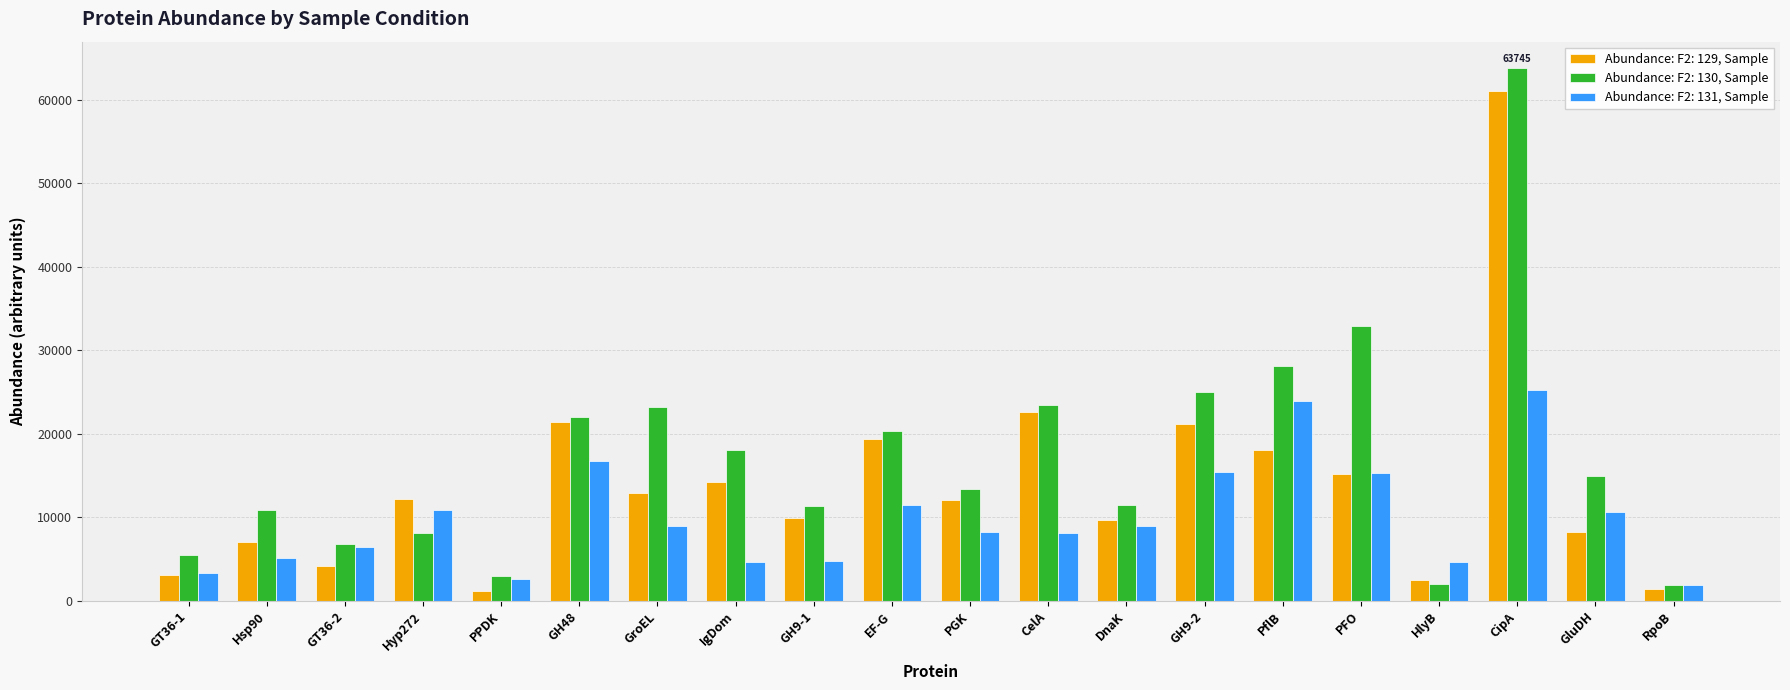

What is the sum of all Abundance: F2: 131, Sample values?

197335.9